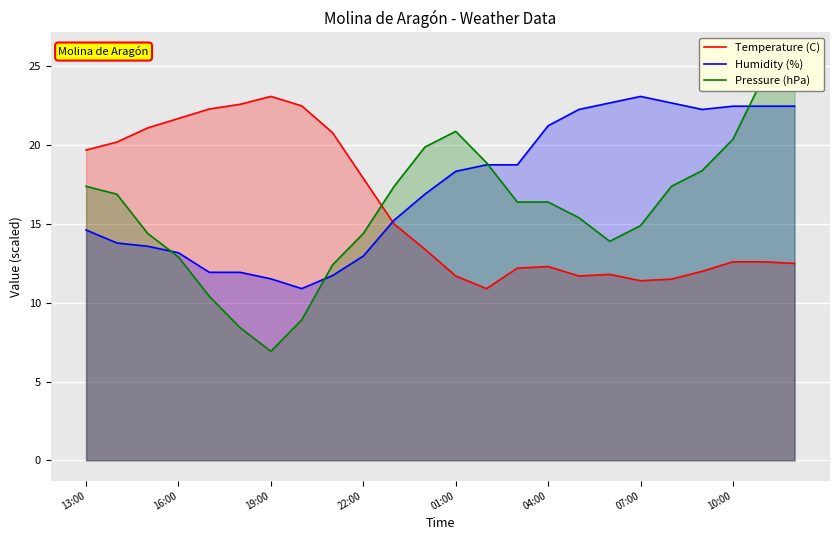

Is it true that Temperature (C) equals 12.6 at 10:00?

True